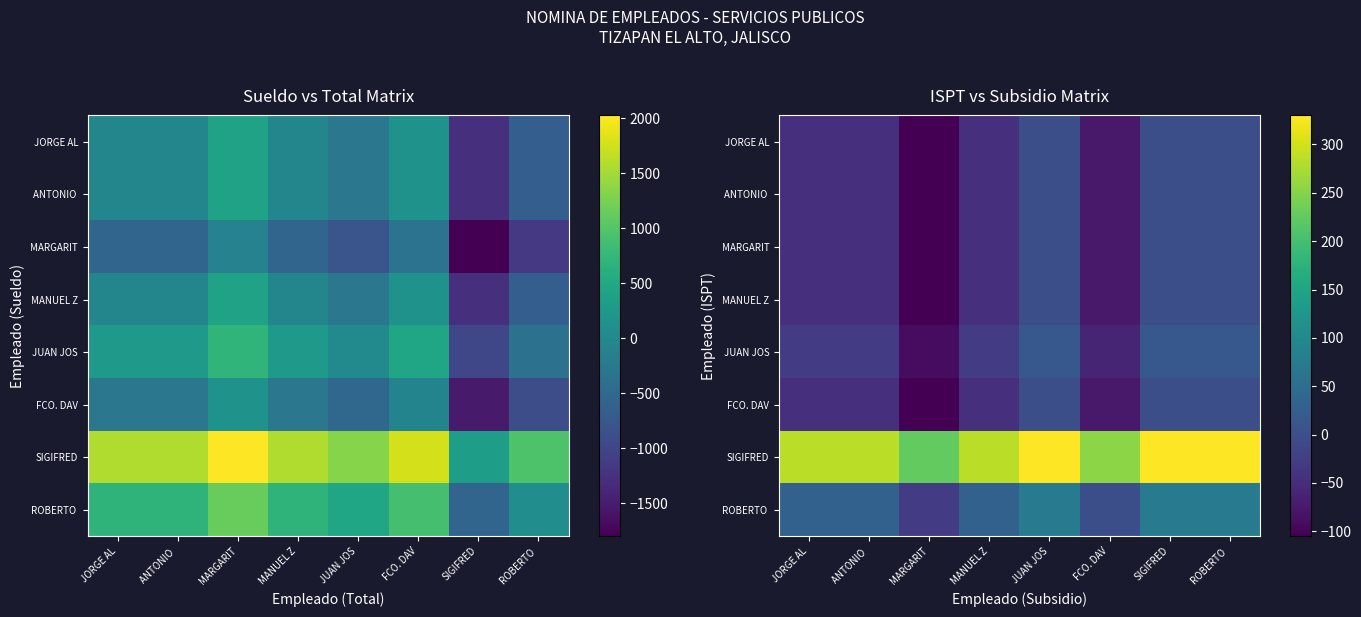

Rank the series by their maximum value, from lowest to highest.

JORGE AL, ANTONIO, MARGARIT, MANUEL Z, FCO. DAV, JUAN JOS, ROBERTO, SIGIFRED